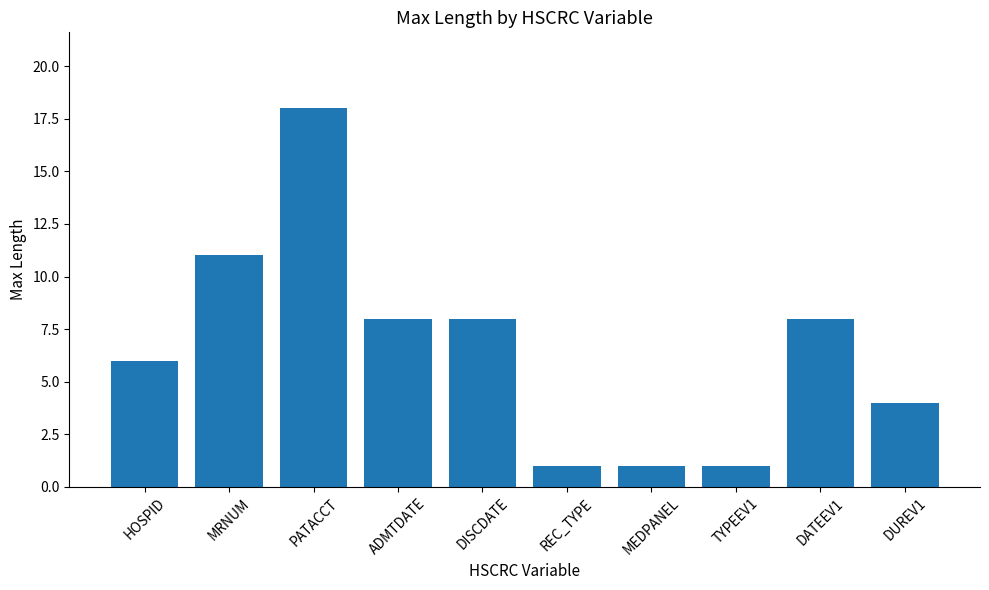

What is the approximate value at ADMTDATE, to the nearest 10?

10